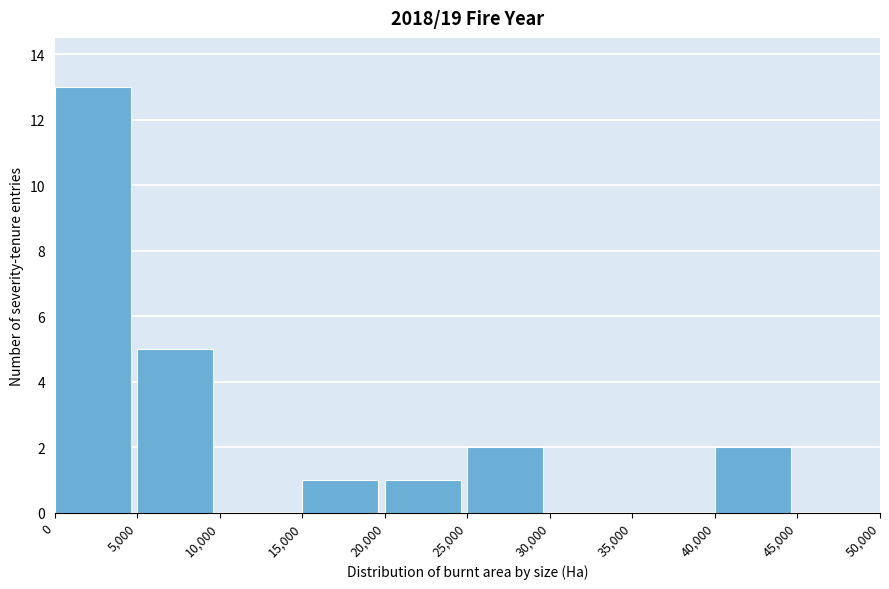

Reading left to right, transcribe this chart: for each bar, give the range it covers on the x-axis and its height. The values are not printed on the chart, so give them approximately, as read against the axis.

0 to 5,000: 13
5,000 to 10,000: 5
10,000 to 15,000: 0
15,000 to 20,000: 1
20,000 to 25,000: 1
25,000 to 30,000: 2
30,000 to 35,000: 0
35,000 to 40,000: 0
40,000 to 45,000: 2
45,000 to 50,000: 0